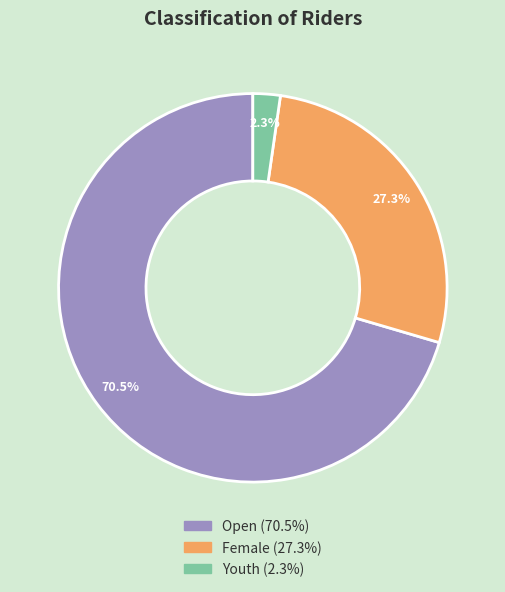

What is the total percentage of Open and Female?

97.7%